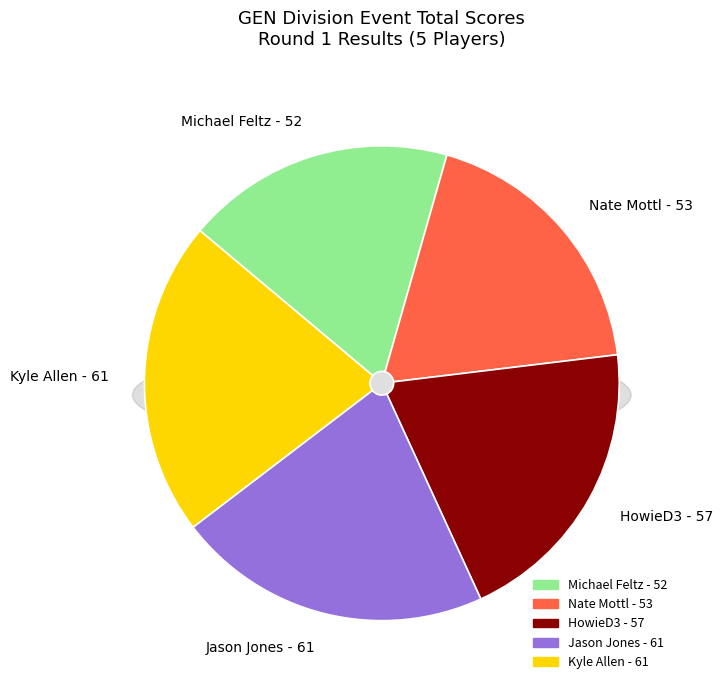

Rank the categories by value from highest to lowest.

Jason Jones - 61, Kyle Allen - 61, HowieD3 - 57, Nate Mottl - 53, Michael Feltz - 52